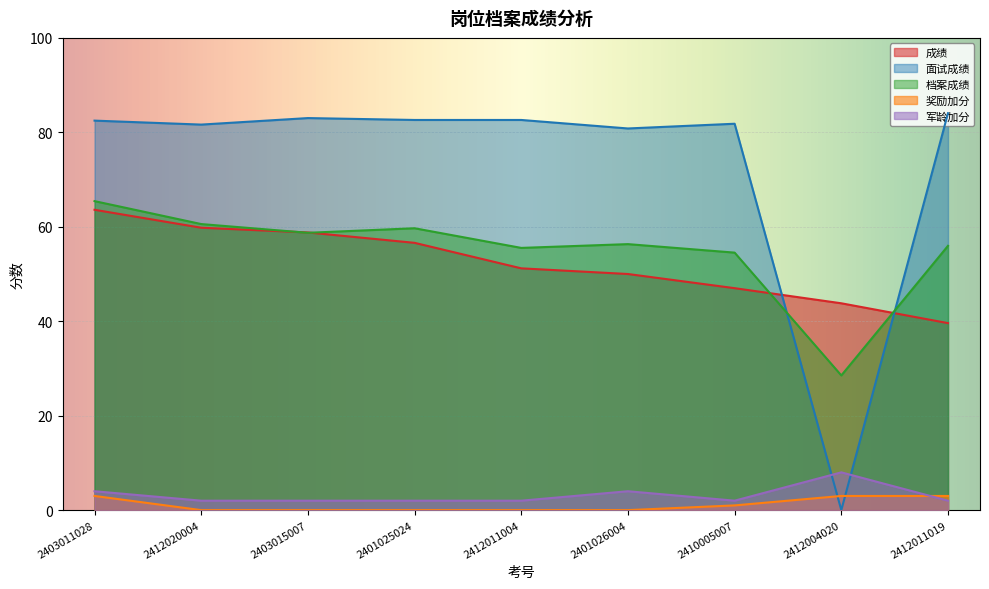

What is the total value across all series at 2403011028?

218.5